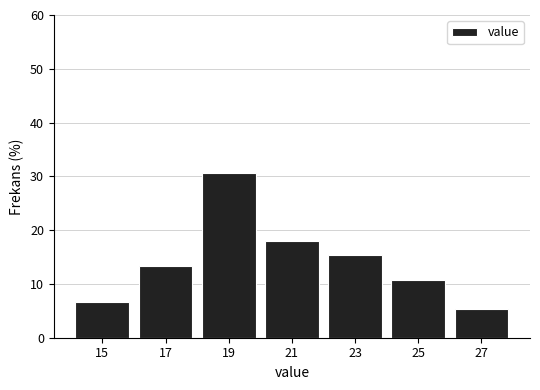

Over which range of the x-axis is the bar tallest?

18 to 20